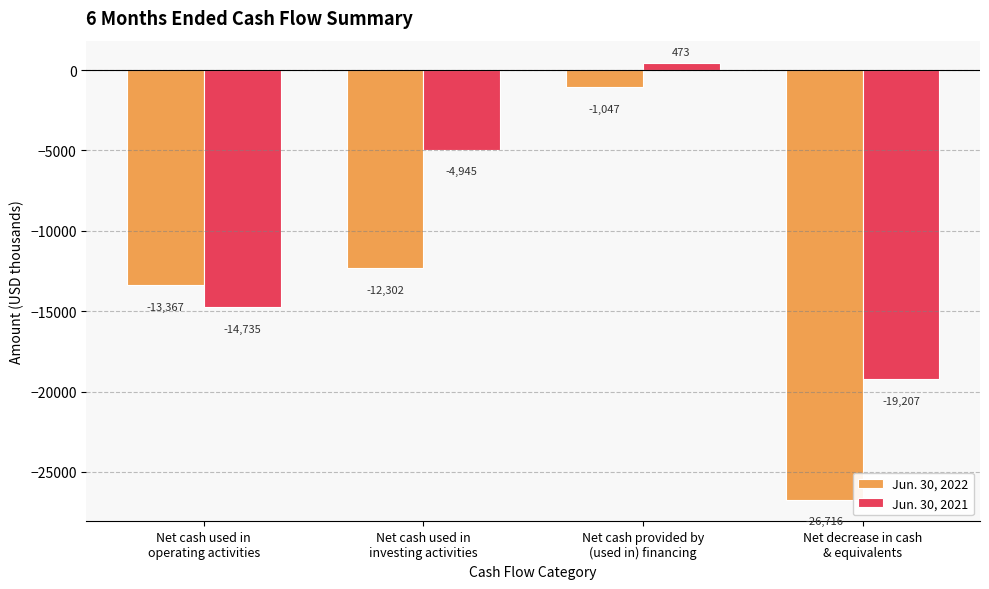

Between Net cash provided by
(used in) financing and Net decrease in cash
& equivalents, which series saw the biggest shift?

Jun. 30, 2022